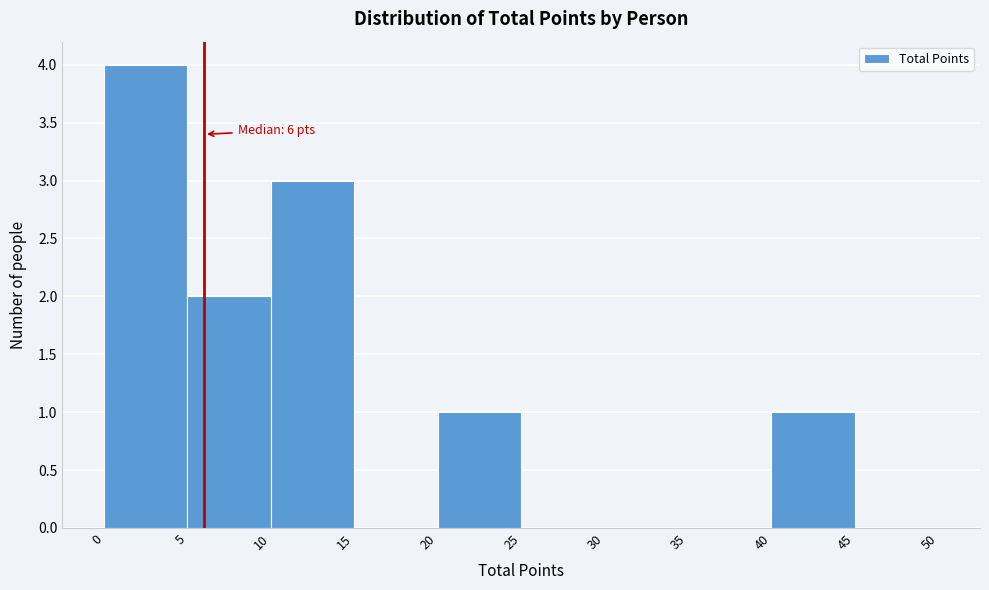

Which range on the x-axis has the tallest bar?

0 to 5